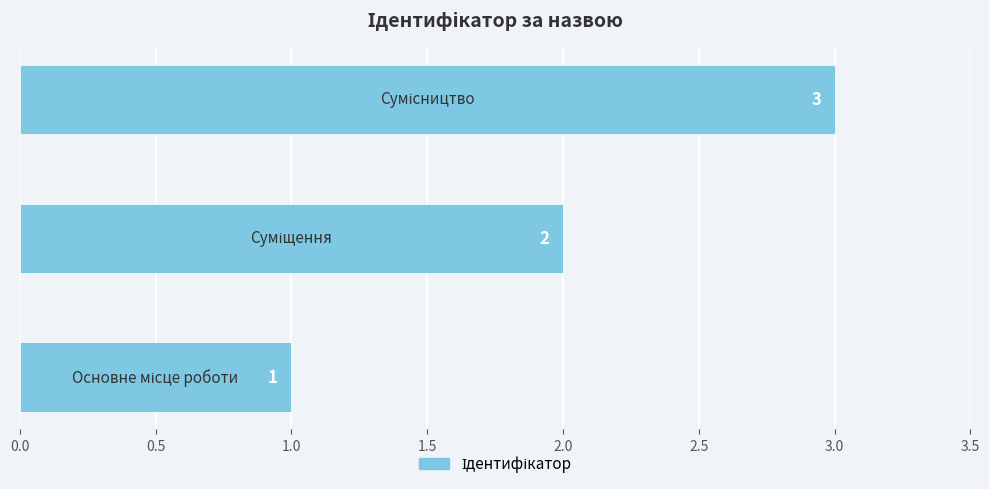

What is the sum of all values?

6